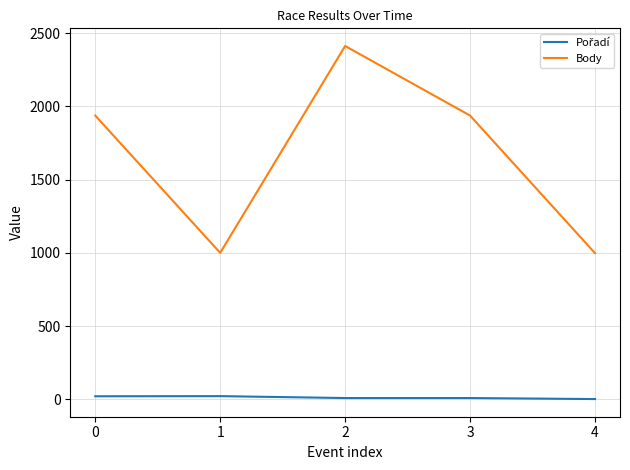

Which series has the widest spread of values?

Body